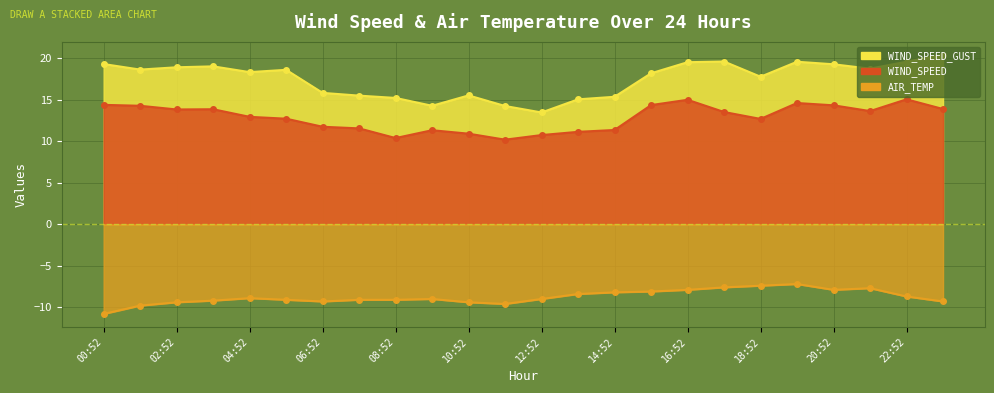

What is the value of the WIND_SPEED_GUST point at the 6th from the left?

18.6